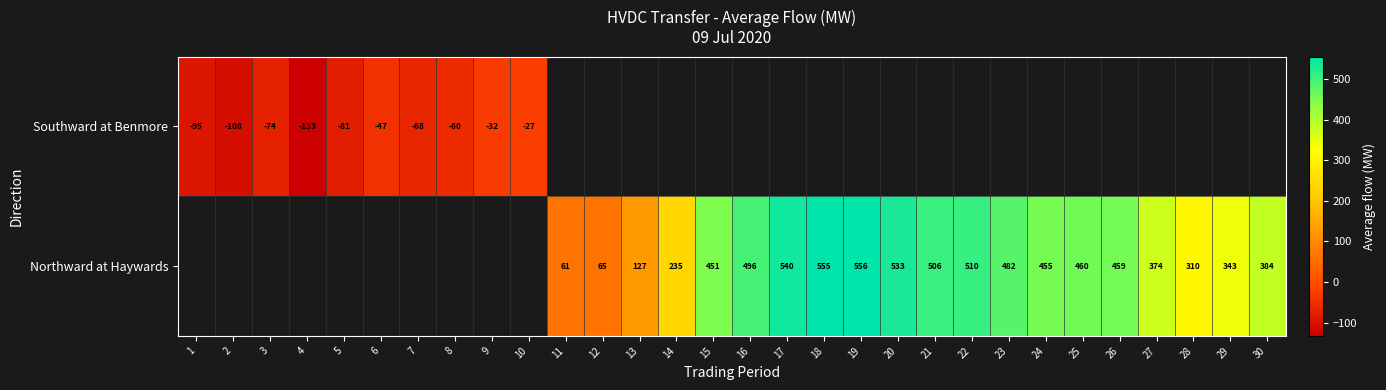

The Southward at Benmore series shows -23 at 3. True or false?

False